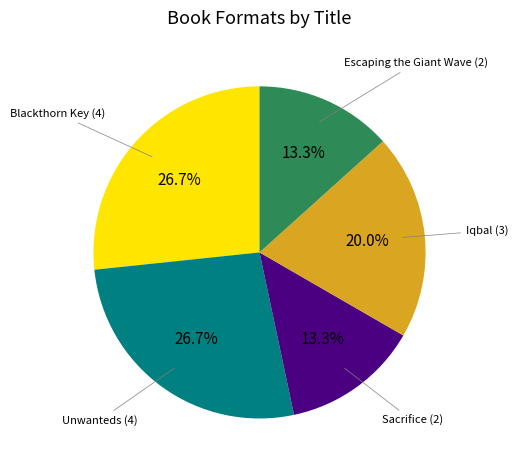

Is there any slice that represents more than half of the pie?

No